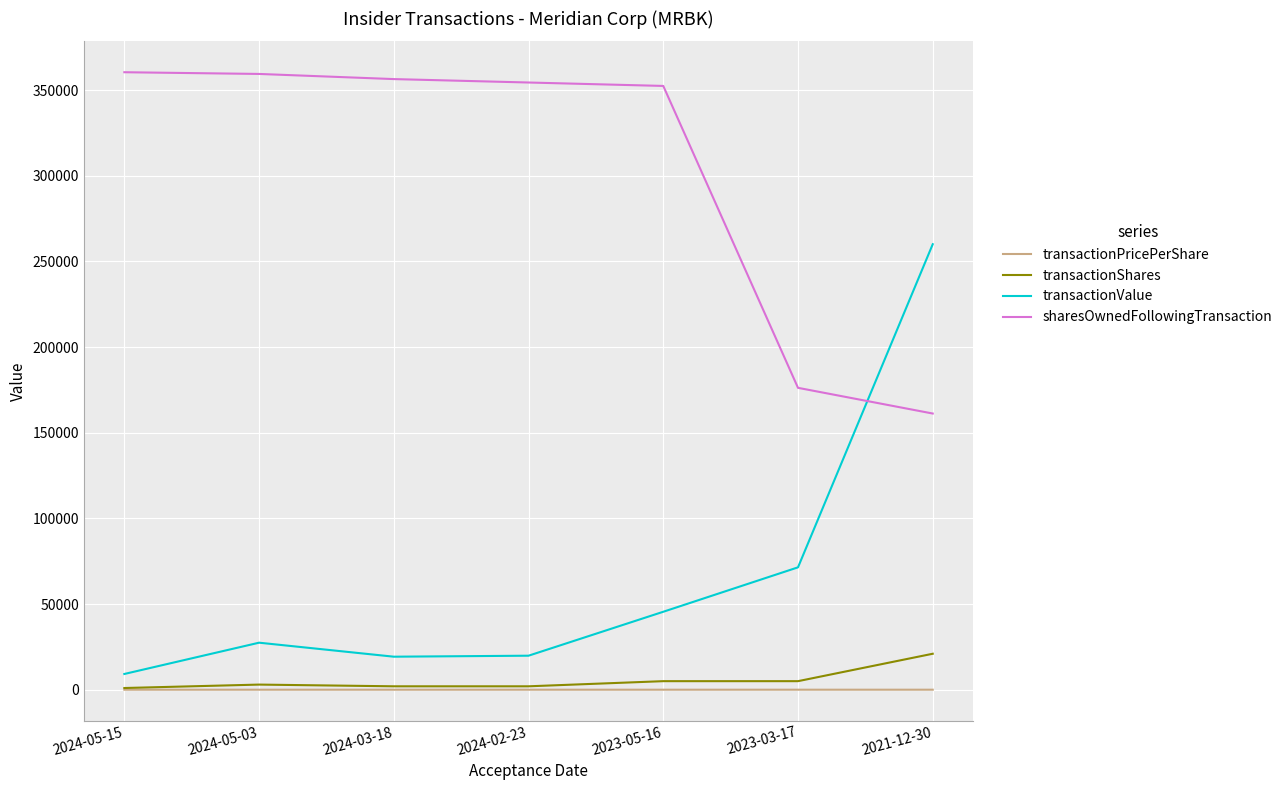

Which series has the widest spread of values?

transactionValue